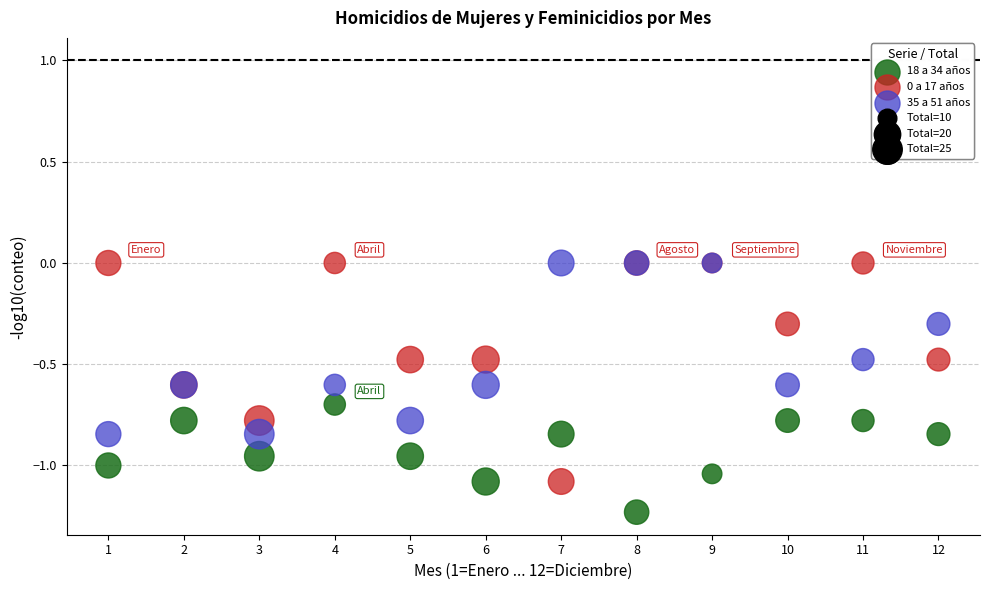

Which series has the widest spread of Y values?

0 a 17 años